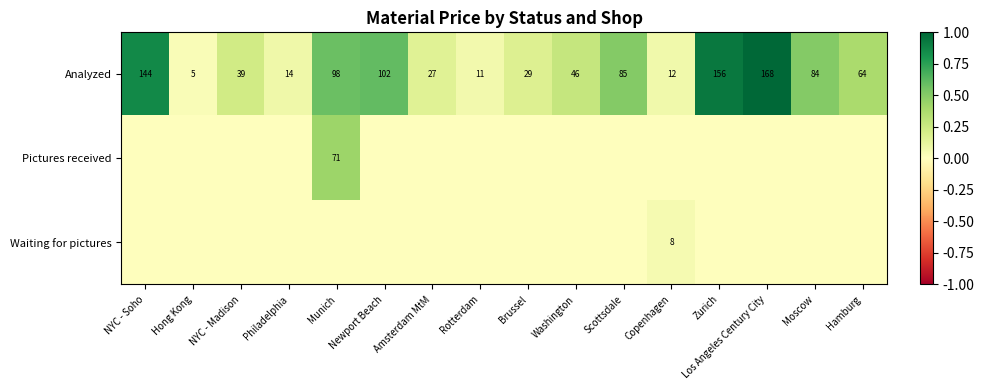

Between Los Angeles Century City and NYC - Soho, which is larger?

Los Angeles Century City